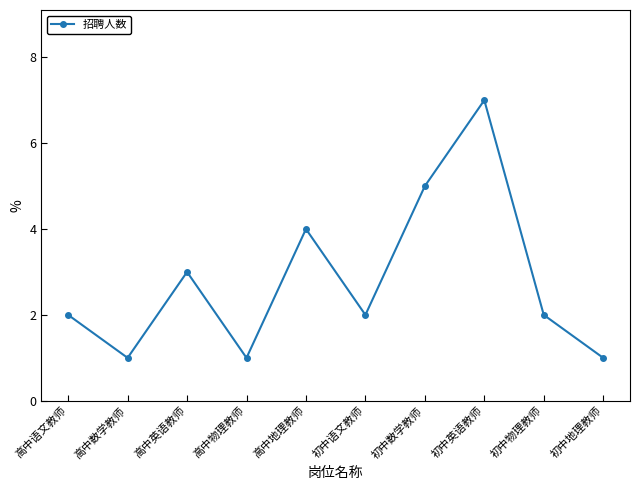

How many interior local peaks (higher than both neighbors) does the data have?

3